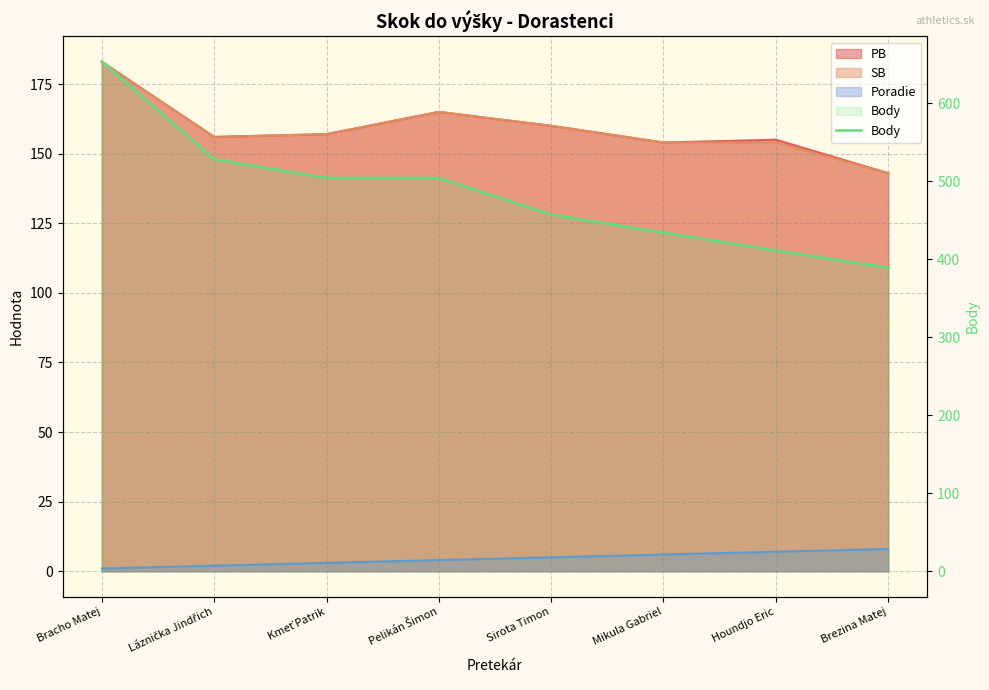

Reading left to right, transcribe all the data shown in this chart.

Bracho Matej=653	Láznička Jindřich=528	Kmeť Patrik=504	Pelikán Šimon=504	Sirota Timon=457	Mikula Gabriel=434	Houndjo Eric=411	Brezina Matej=389